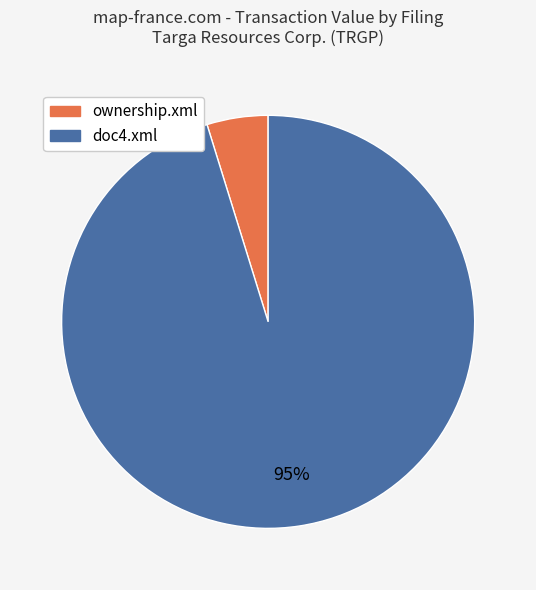

How many slices are in this pie chart?

2